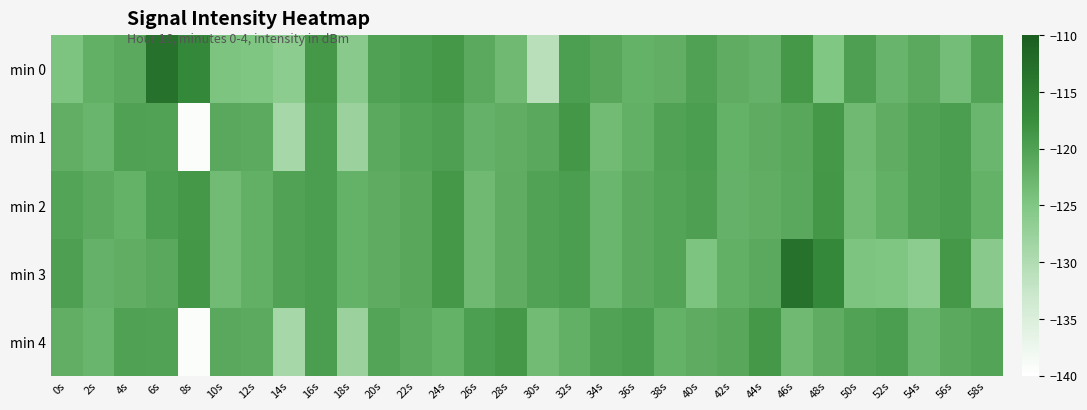

At which category is the sum across all series the highest?

6s